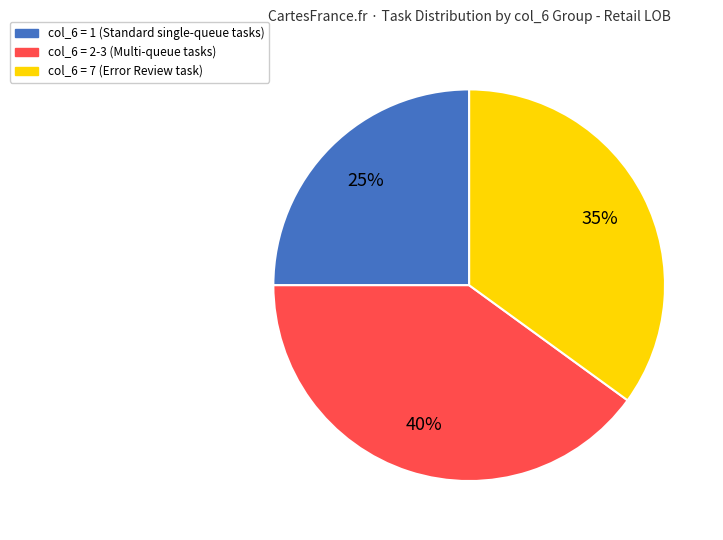

Is there any slice that represents more than half of the pie?

No